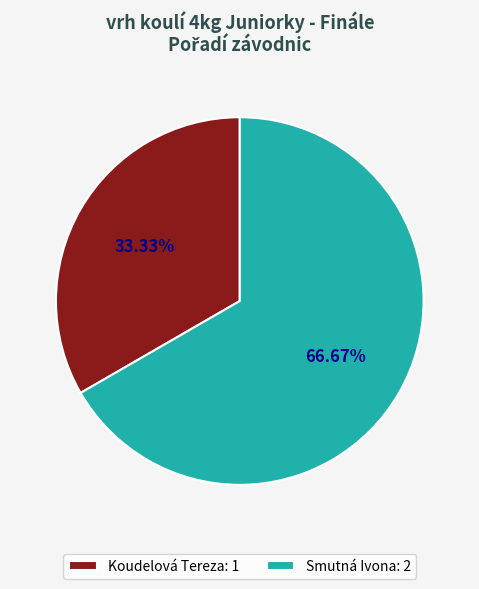

To the nearest percent, what percentage of the pie is Koudelová Tereza?

33%